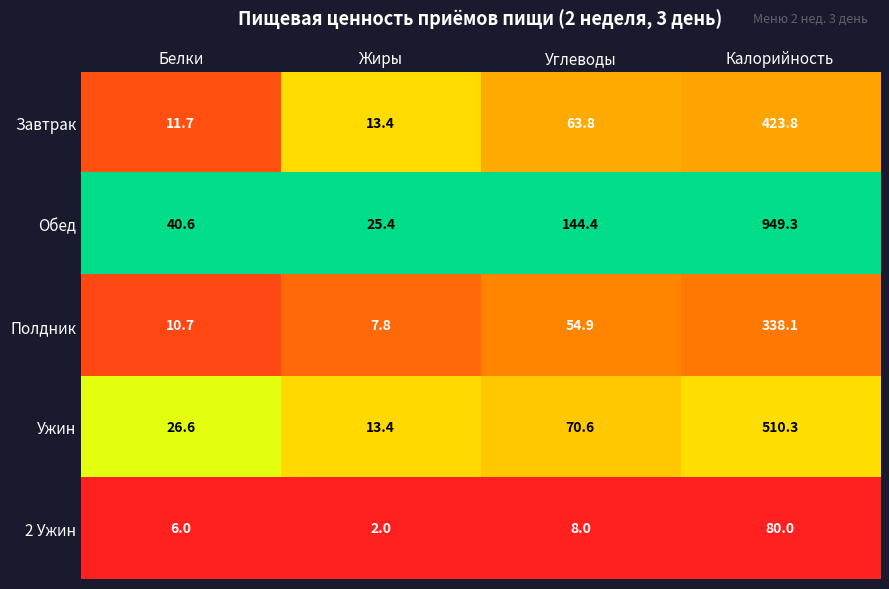

Rank the series at Углеводы from highest to lowest value.

Обед, Ужин, Завтрак, Полдник, 2 Ужин